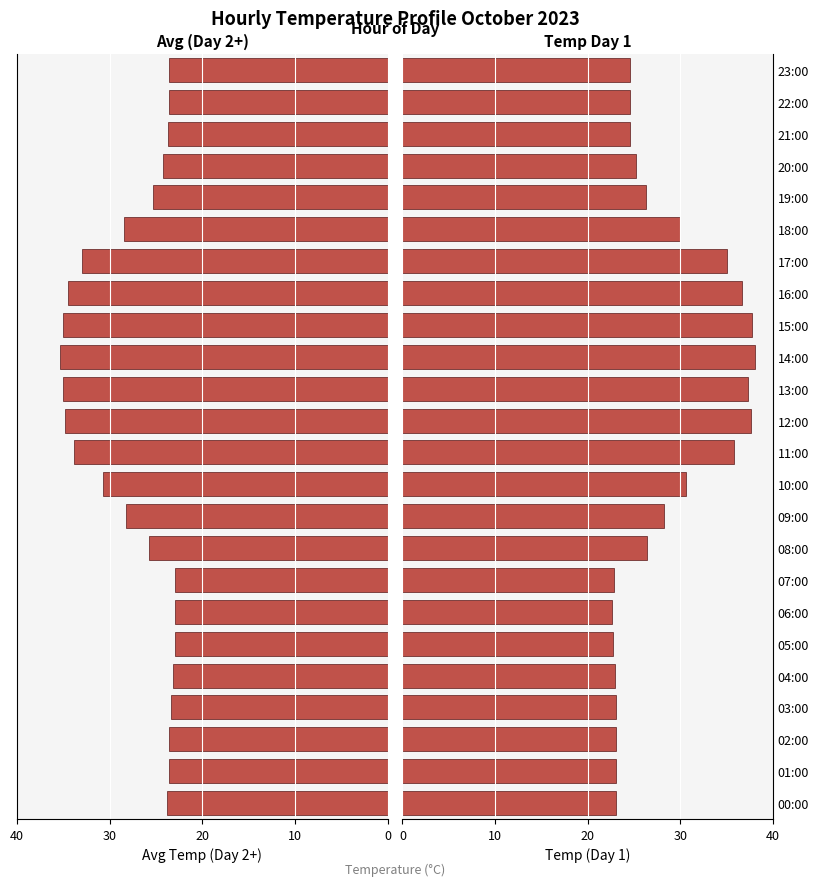

What is the total value across all series at 15:00?

72.7